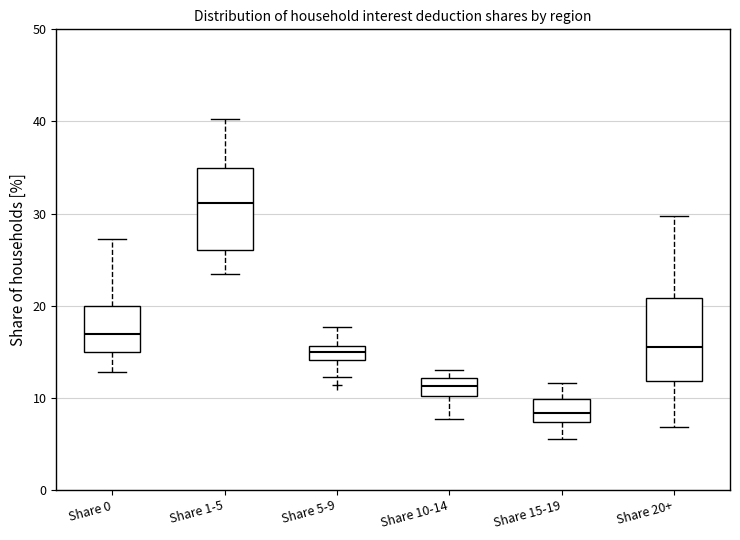

Reading left to right, read every box against the y-axis: the position of its median line, the range the box covers, and the ends of its whiskers. The values are not printed on the chart, so give them approximately, as read against the axis.

Share 0: median 17, box 15 to 20, whiskers 13 to 27
Share 1-5: median 31, box 26 to 35, whiskers 23 to 40
Share 5-9: median 15, box 14 to 16, whiskers 12 to 18
Share 10-14: median 11, box 10 to 12, whiskers 8 to 13
Share 15-19: median 8, box 7 to 10, whiskers 6 to 12
Share 20+: median 16, box 12 to 21, whiskers 7 to 30